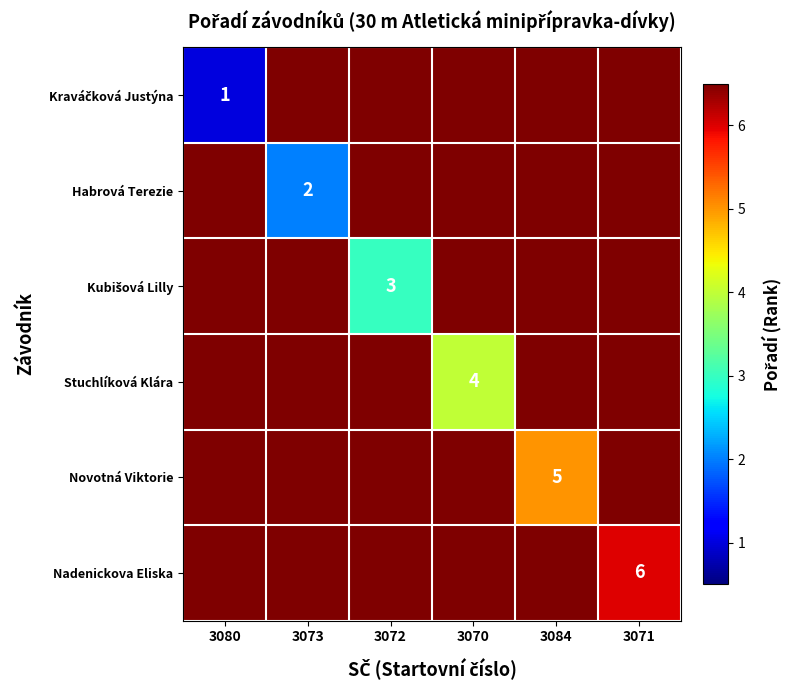

What is the average value of the Kubišová Lilly series?

5.9